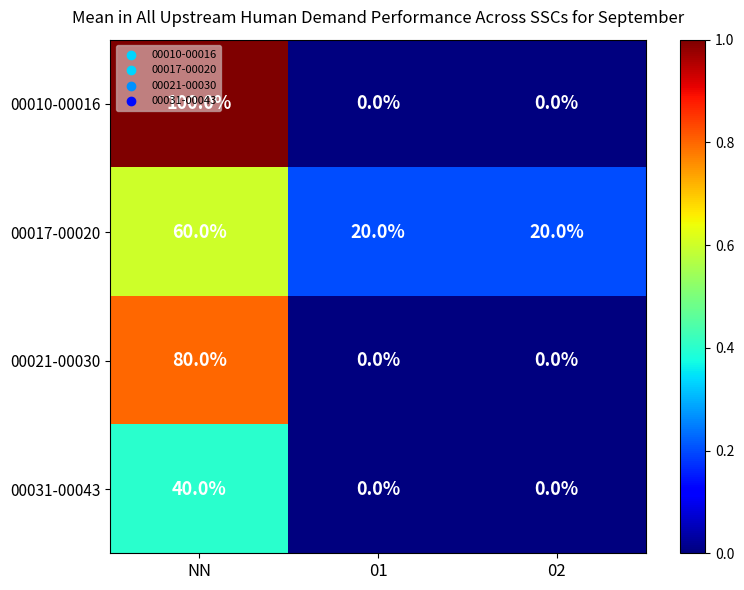

Which category has the highest value in the 00021-00030 series?

NN